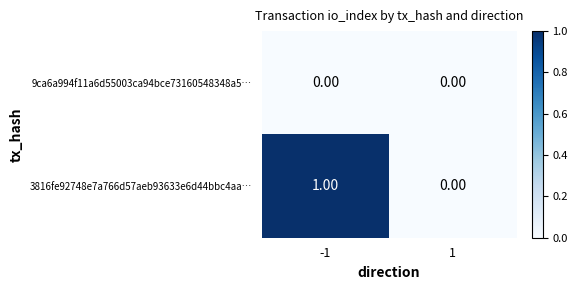

Count the number of data series in this chart.

2